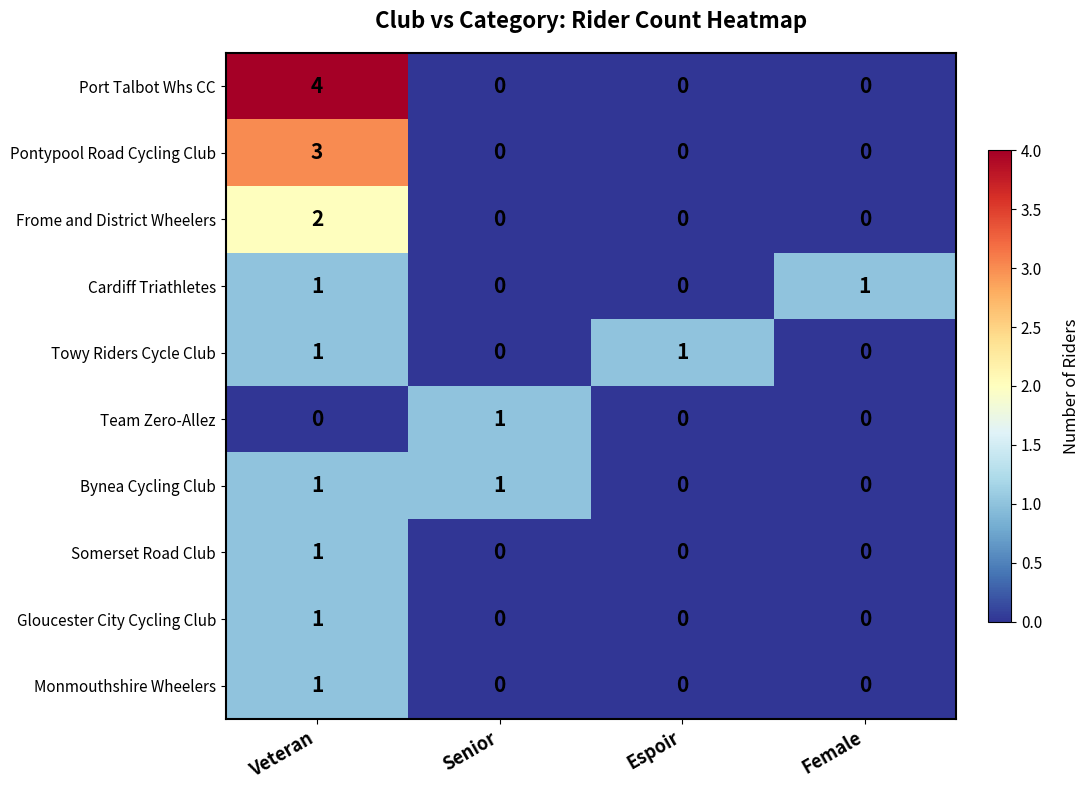

The Frome and District Wheelers series shows 0 at Senior. True or false?

True